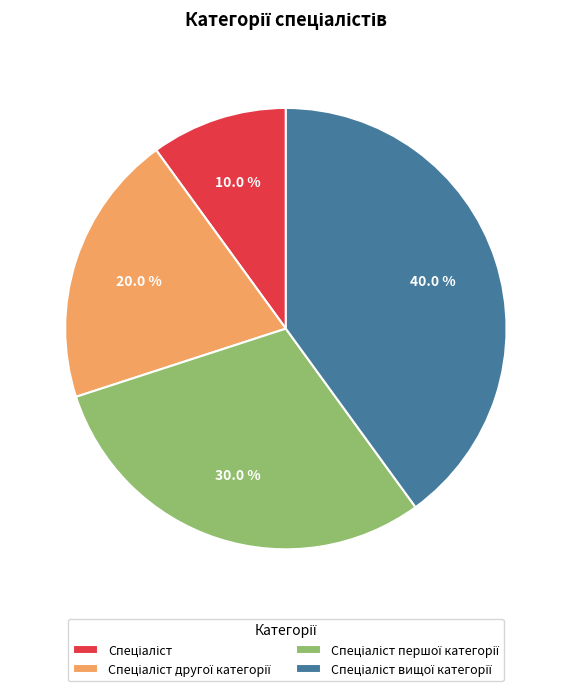

Does any single category account for the majority?

No